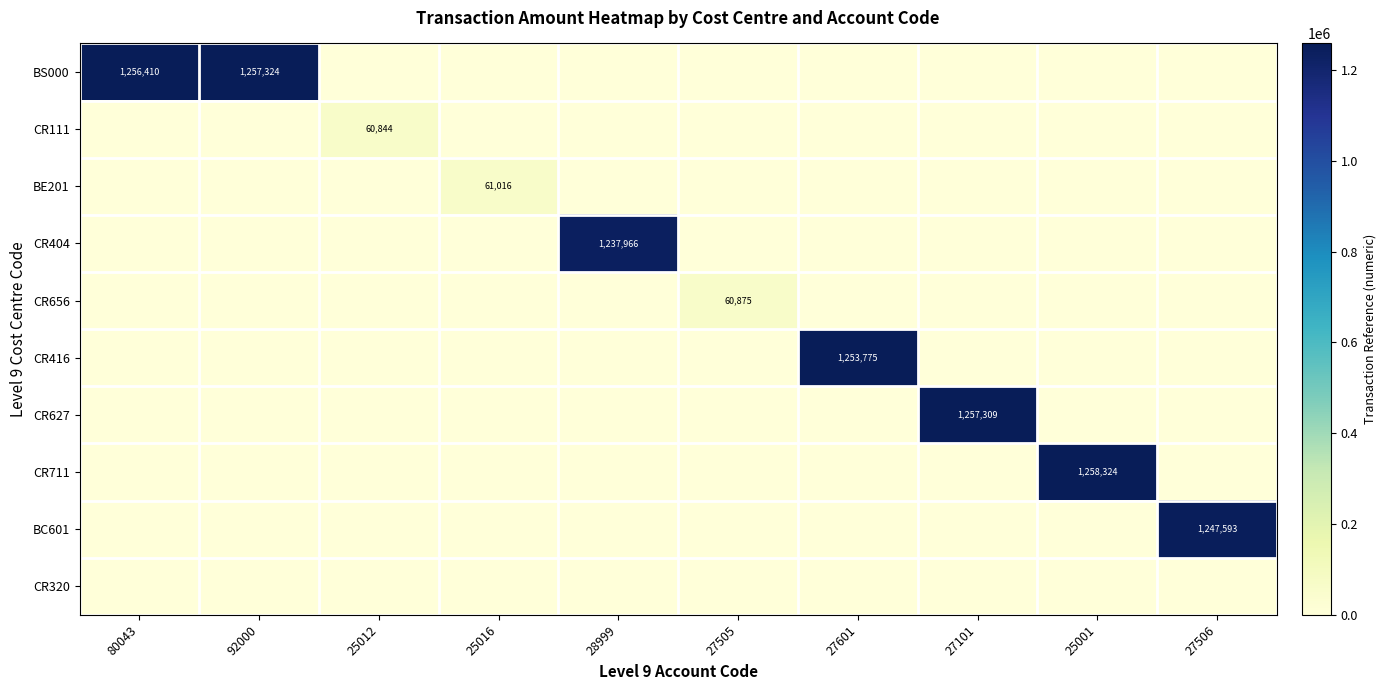

Which series has the largest range (max minus min)?

CR711